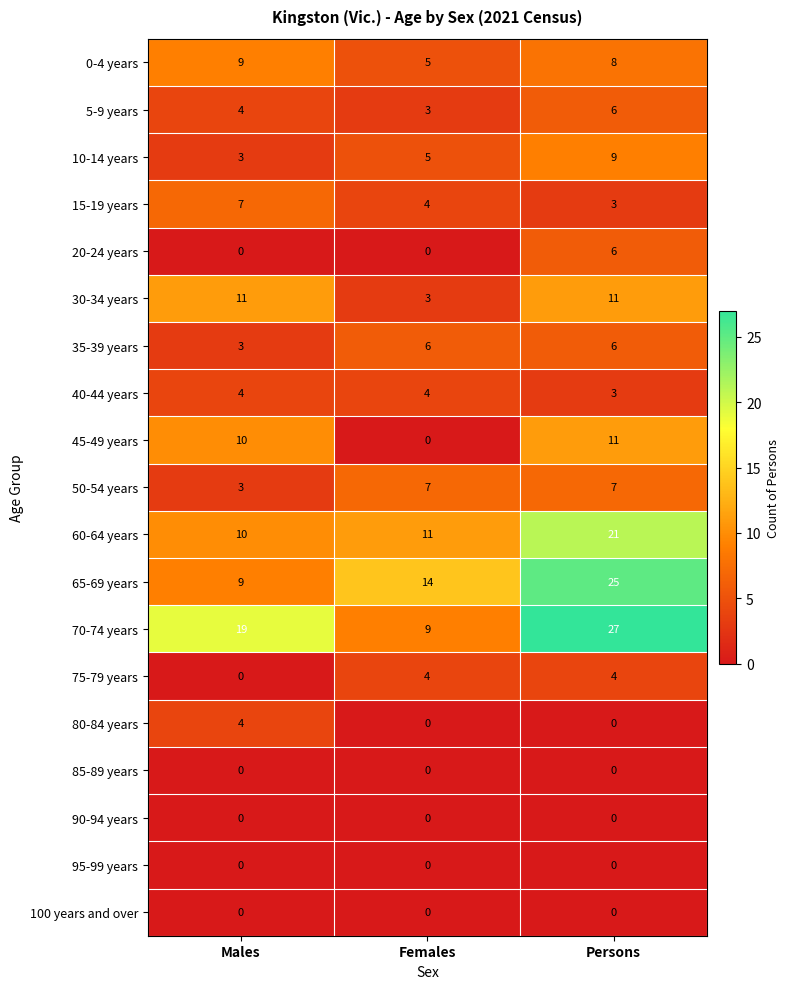

Read the 50-54 years value at Persons.

7